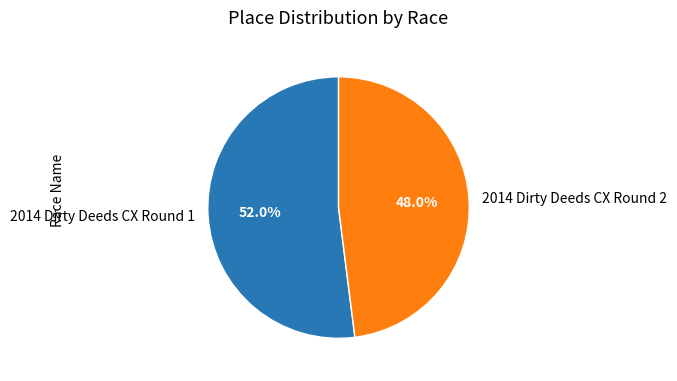

The 2014 Dirty Deeds CX Round 2 slice represents 48% of the pie. True or false?

True